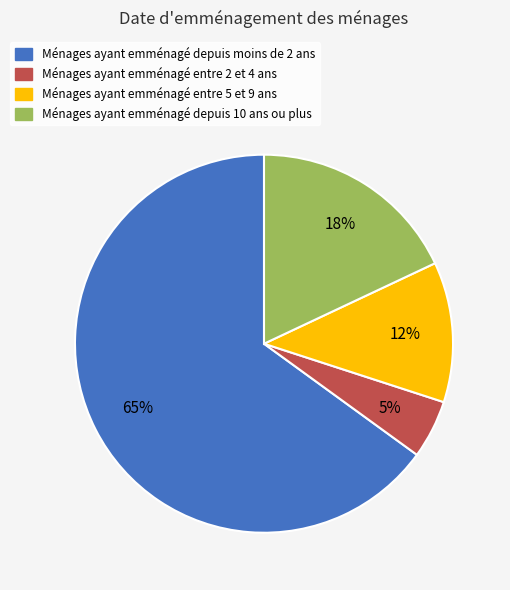

To the nearest percent, what is the difference between the largest and smallest slice percentages?

60%